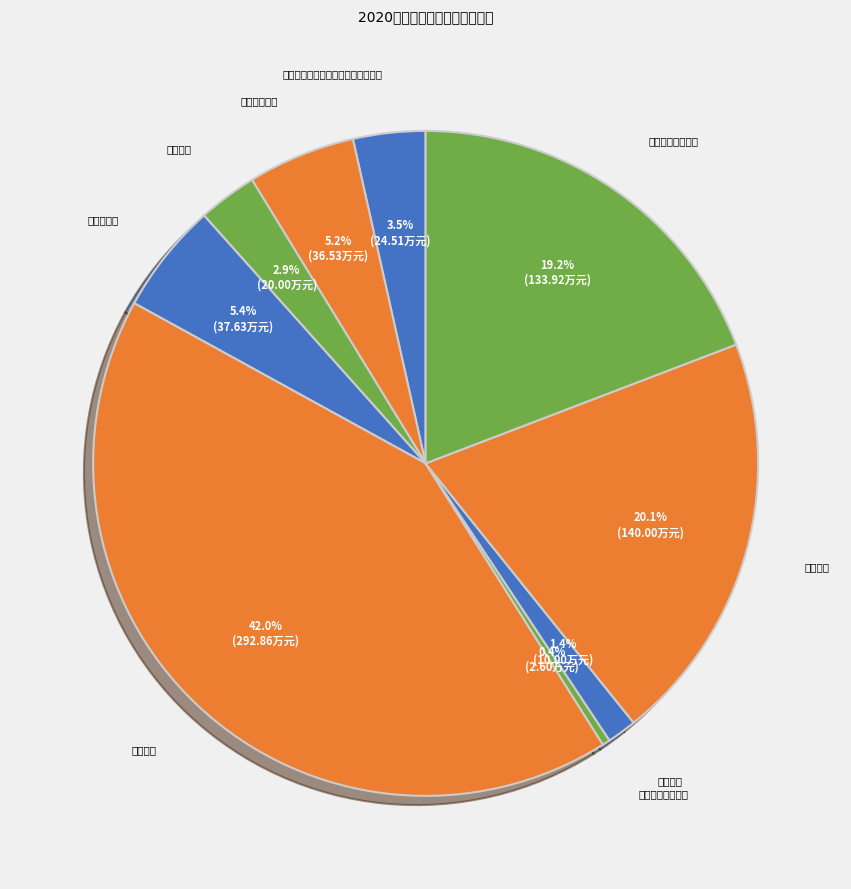

Approximately how many times larger is the value at 住房公积金 compared to 防灾减灾?

1.9